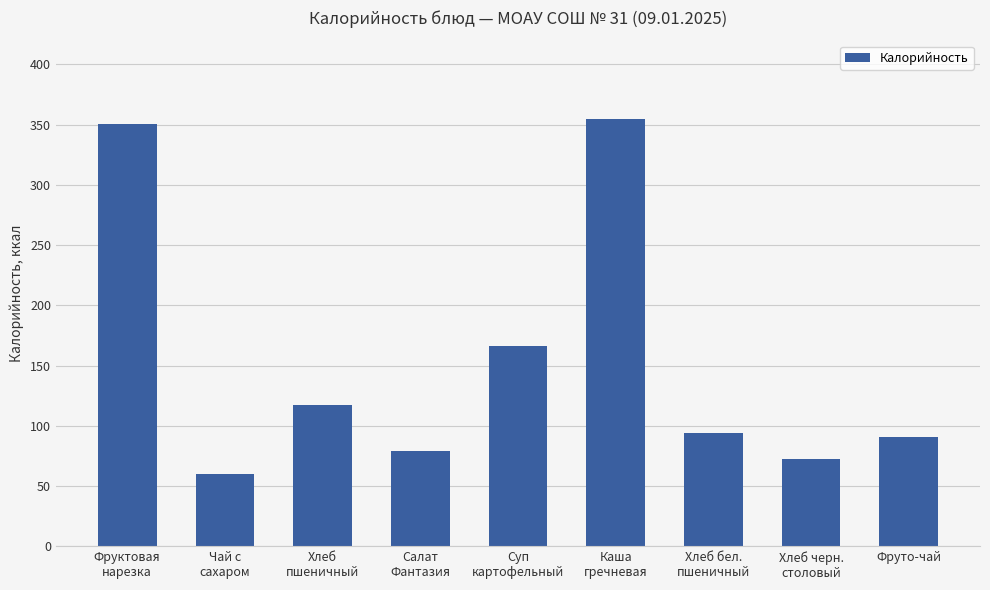

What is the label of the 3rd bar from the right?

Хлеб бел.
пшеничный